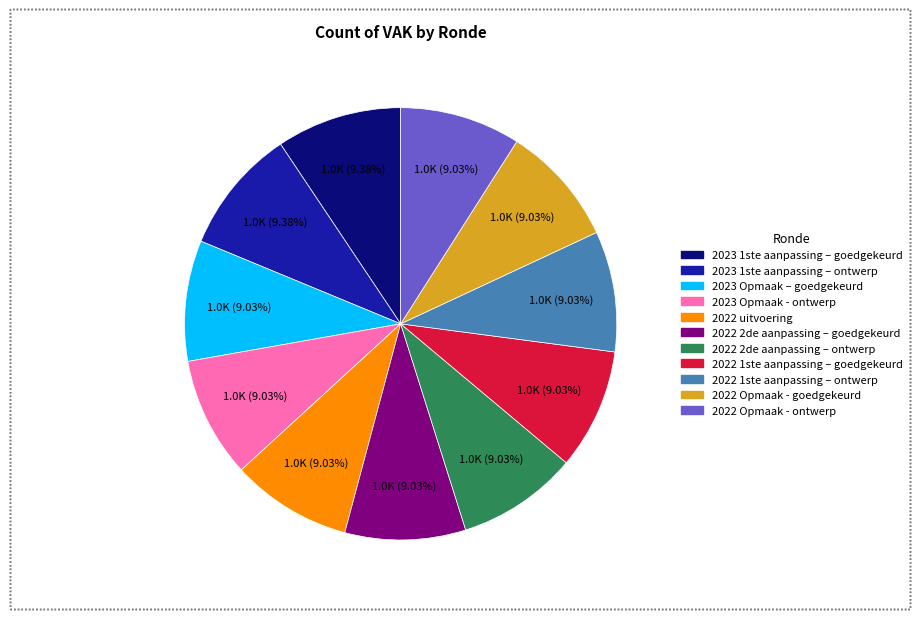

Count the number of slices in the pie.

11